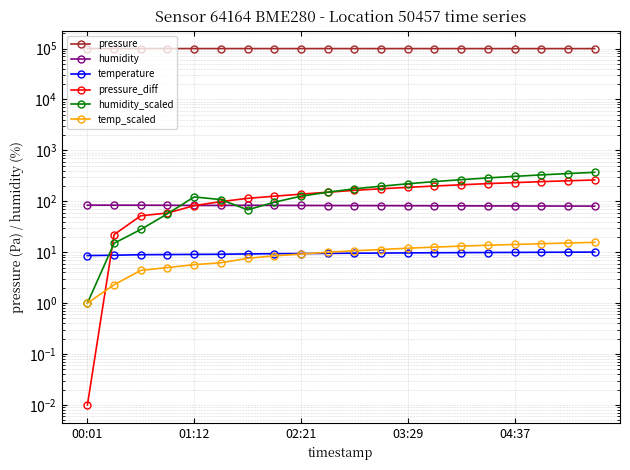

List the labels in order of pressure_diff value, largest first.

19, 18, 17, 16, 15, 14, 13, 12, 11, 10, 9, 8, 7, 6, 5, 04:37, 03:29, 02:21, 01:12, 00:01